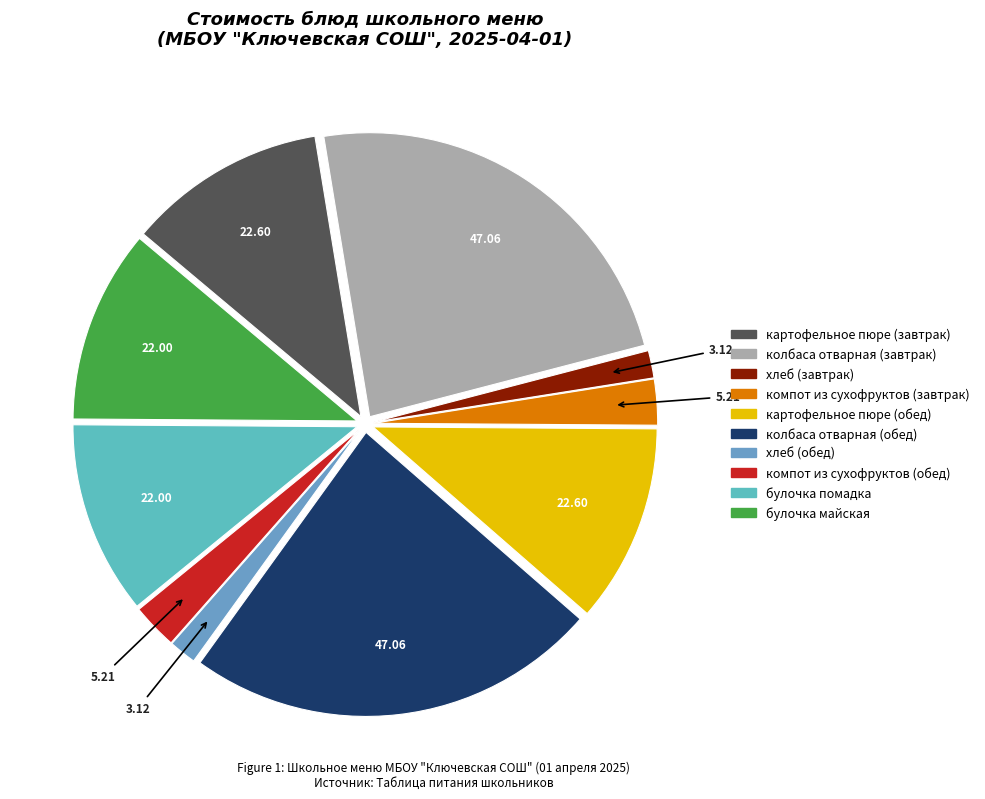

To the nearest percent, what is the difference between the largest and smallest slice percentages?

22%